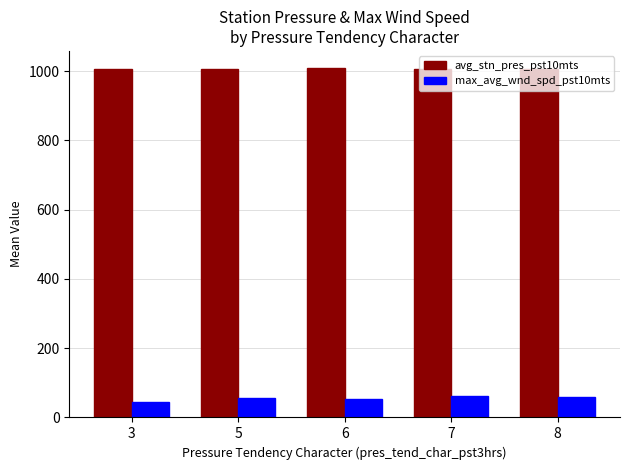

At 5, list the series in order from largest to smallest.

avg_stn_pres_pst10mts, max_avg_wnd_spd_pst10mts